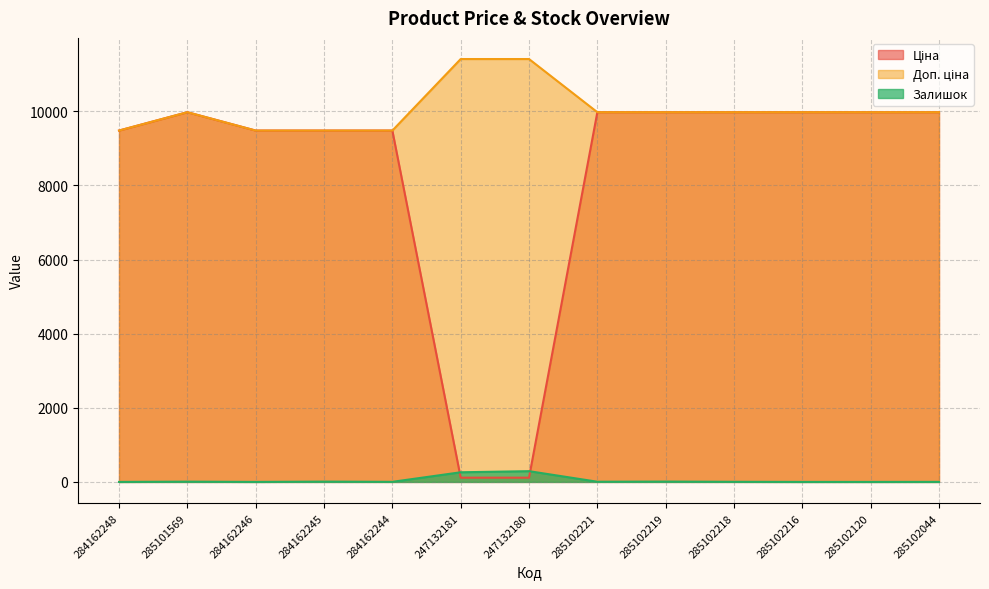

True or false: Залишок and Доп. ціна intersect in this chart.

False